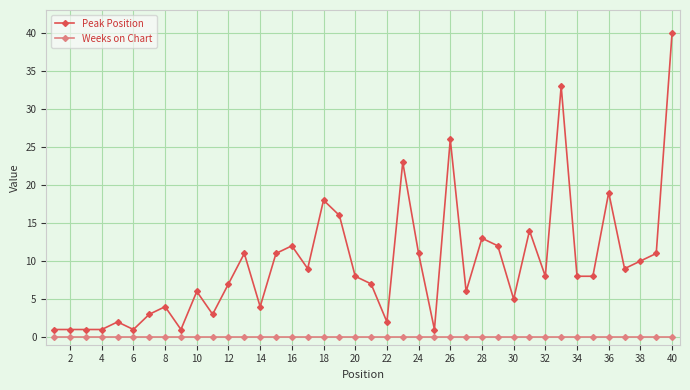

Which series has the widest spread of values?

Peak Position